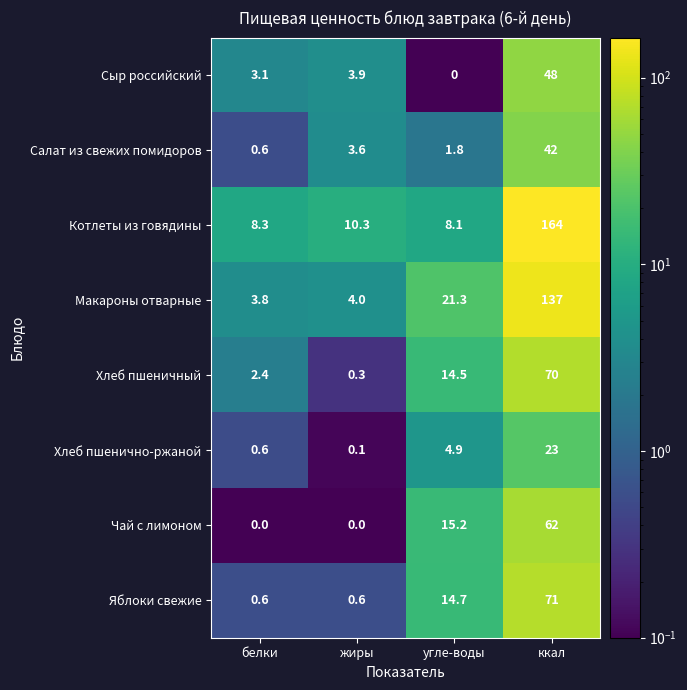

At which category is the sum across all series the highest?

ккал